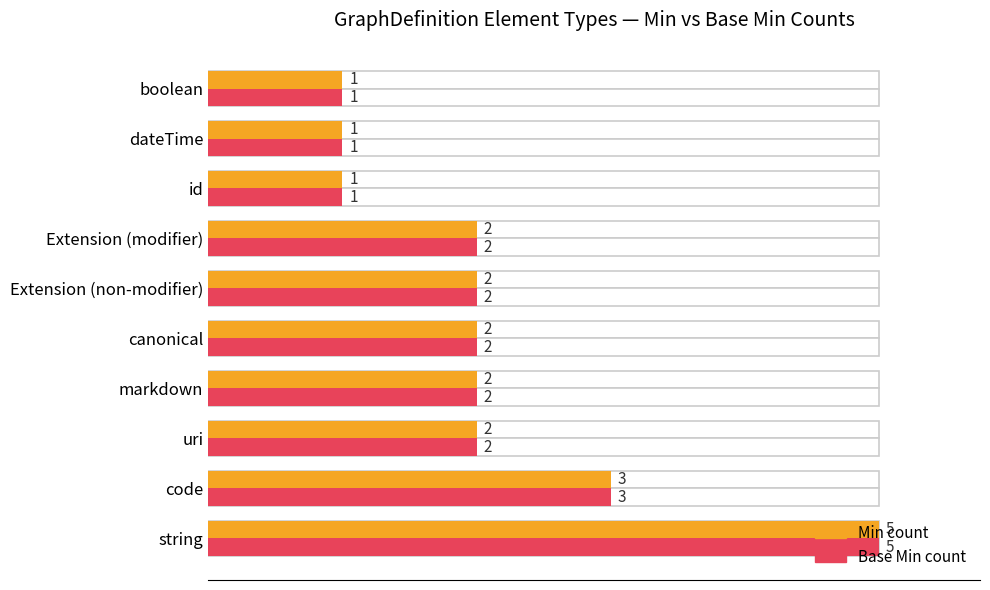

How many groups of bars are there?

10